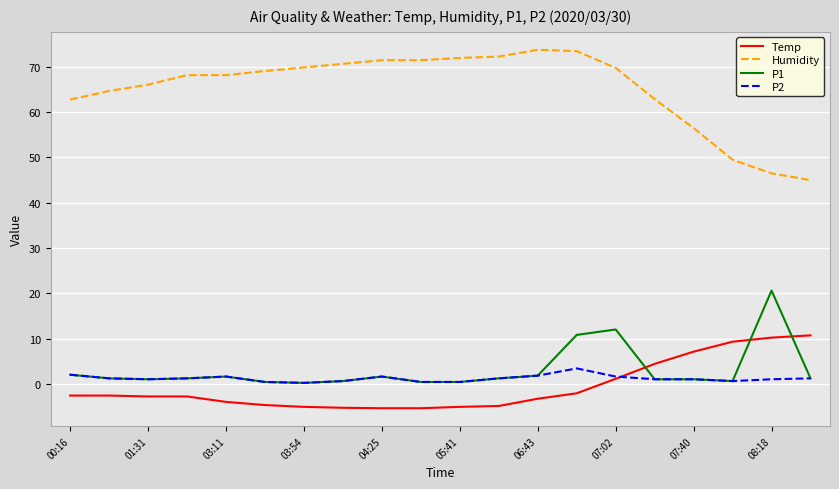

Which series has the largest range (max minus min)?

Humidity